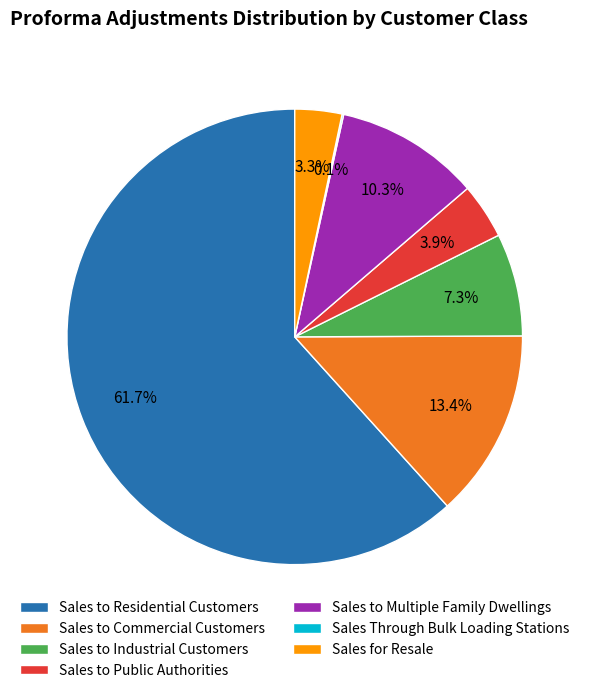

Does Sales to Residential Customers account for over 50% of the chart?

Yes